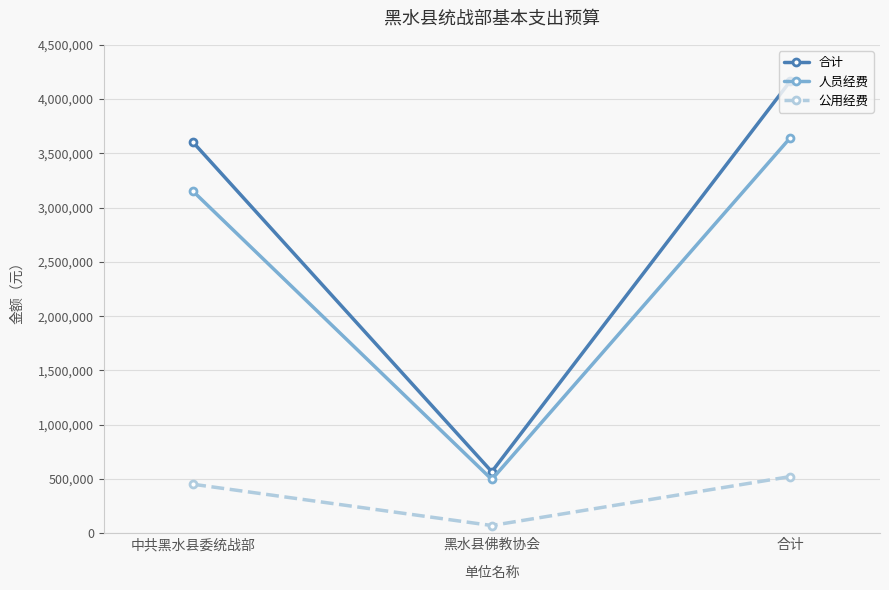

What is the sum of all 公用经费 values?

1045000.0